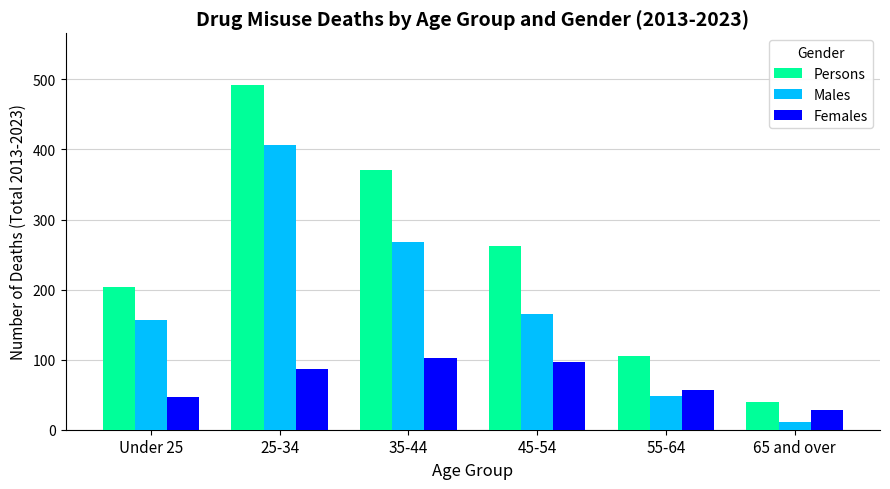

Read the Persons value at 65 and over, to the nearest 10.

40